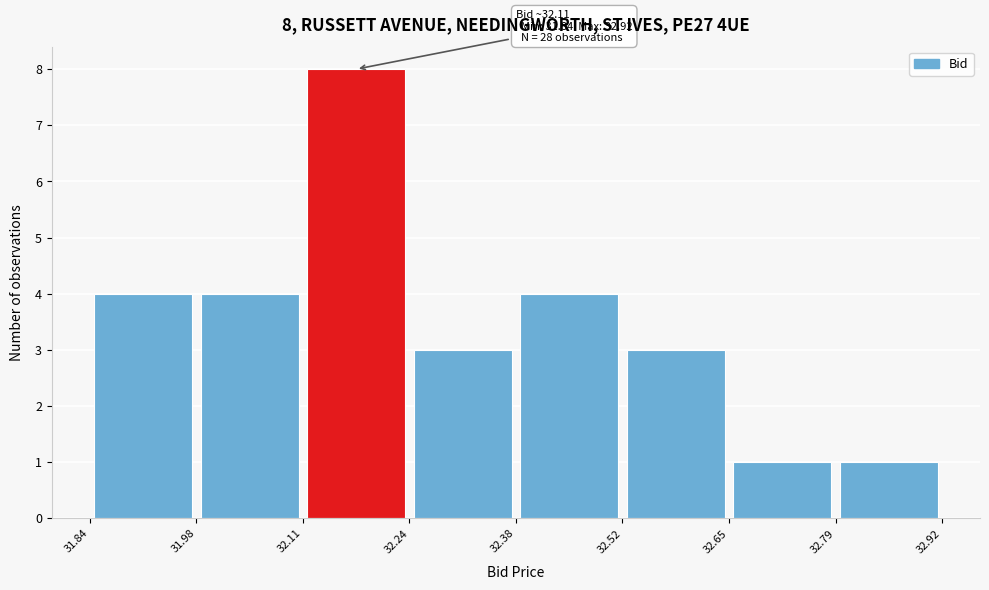

Over which range of the x-axis is the bar tallest?

32.11 to 32.24